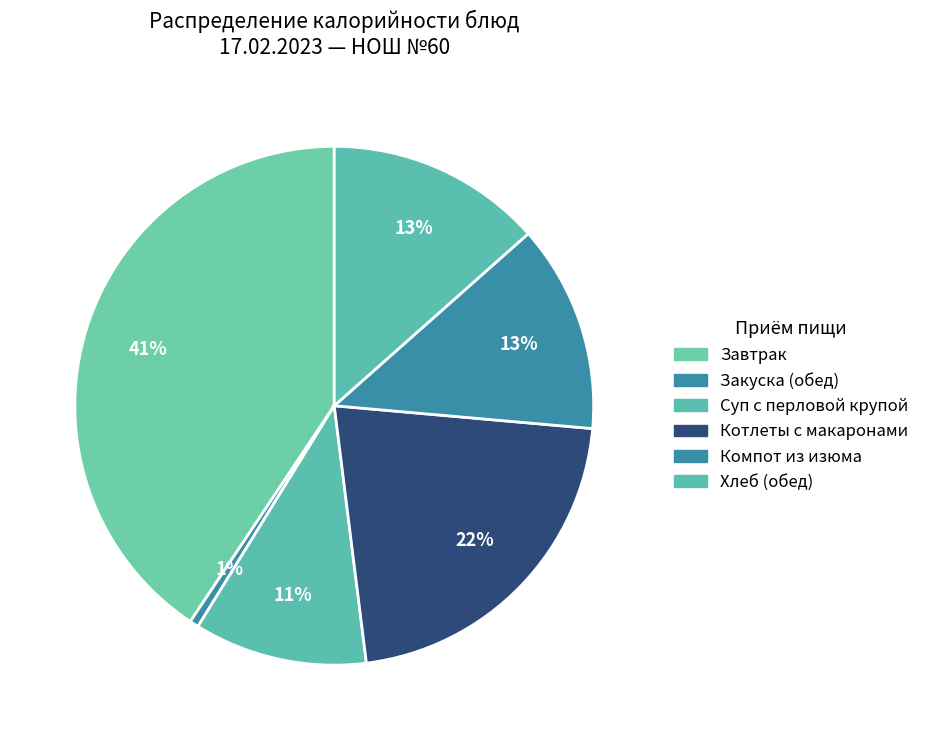

How many segments does this pie chart have?

6